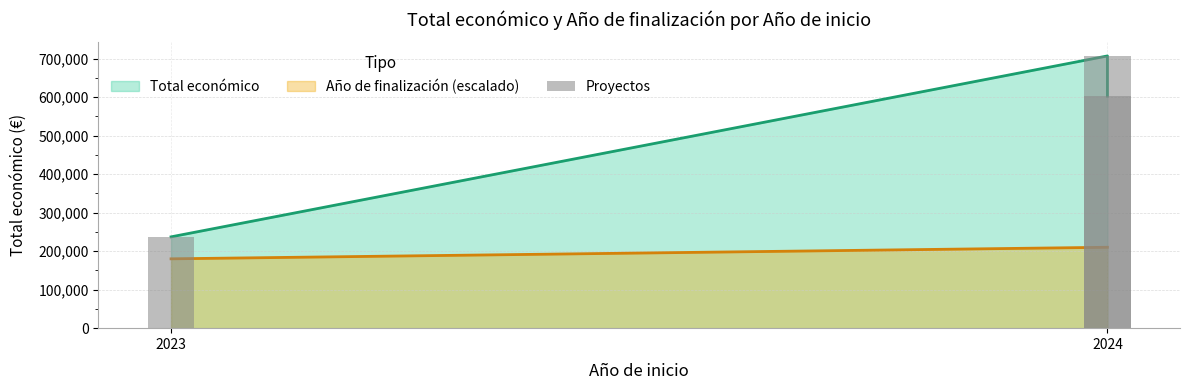

How many data points are above 602295?

2